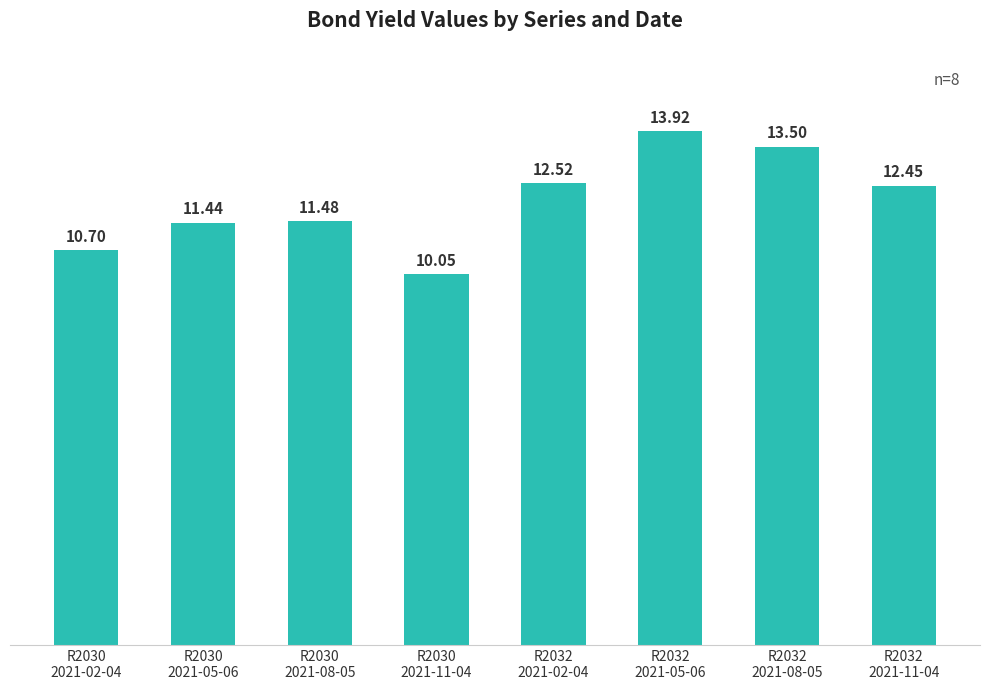

At which label does the data first exceed 12?

R2032
2021-02-04